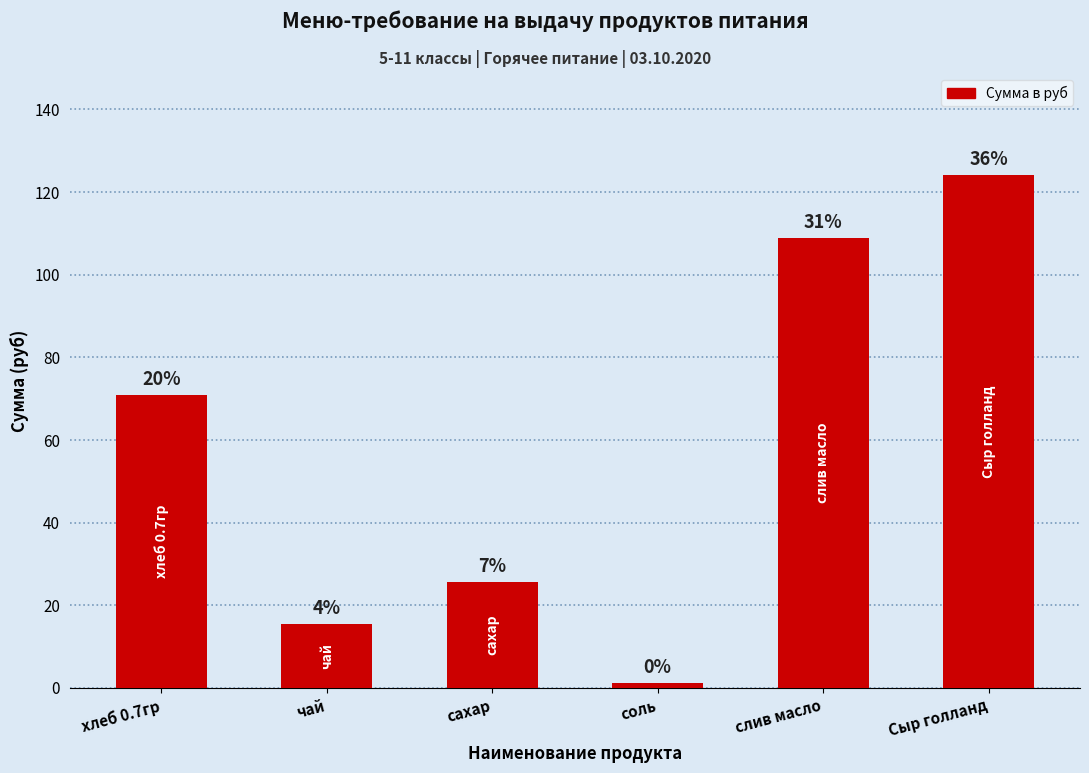

Does the chart contain any negative values?

No